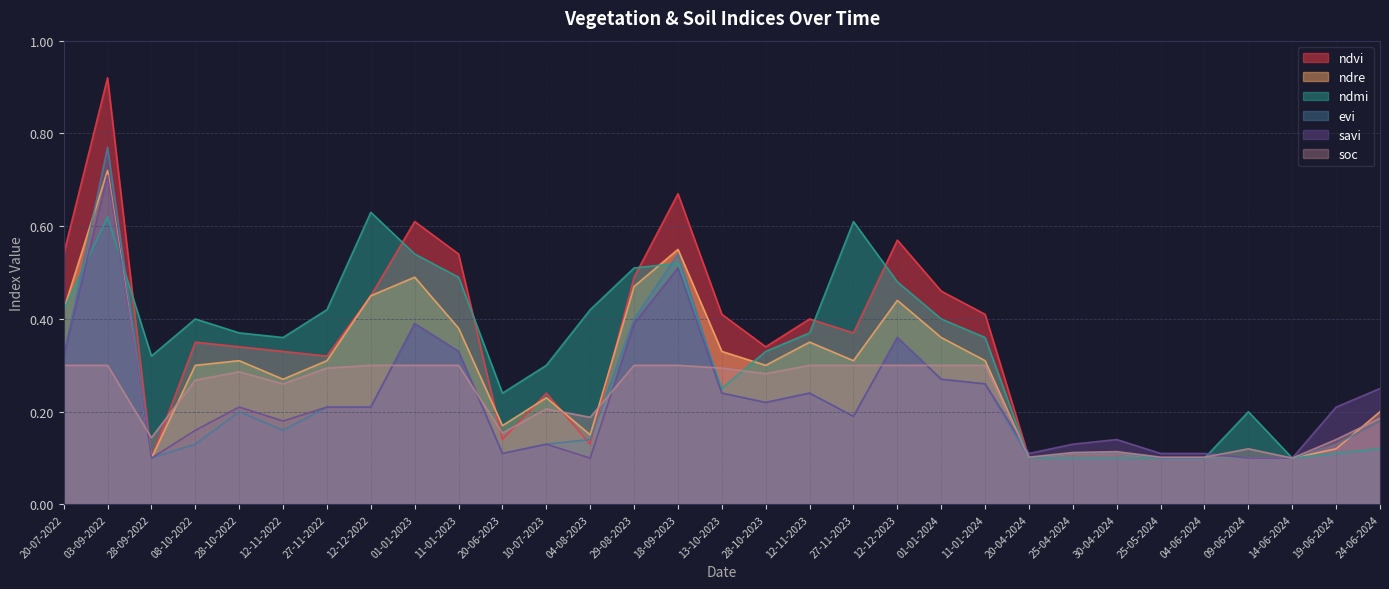

Is the value of savi at 25-05-2024 greater than the value of ndvi at 01-01-2023?

No